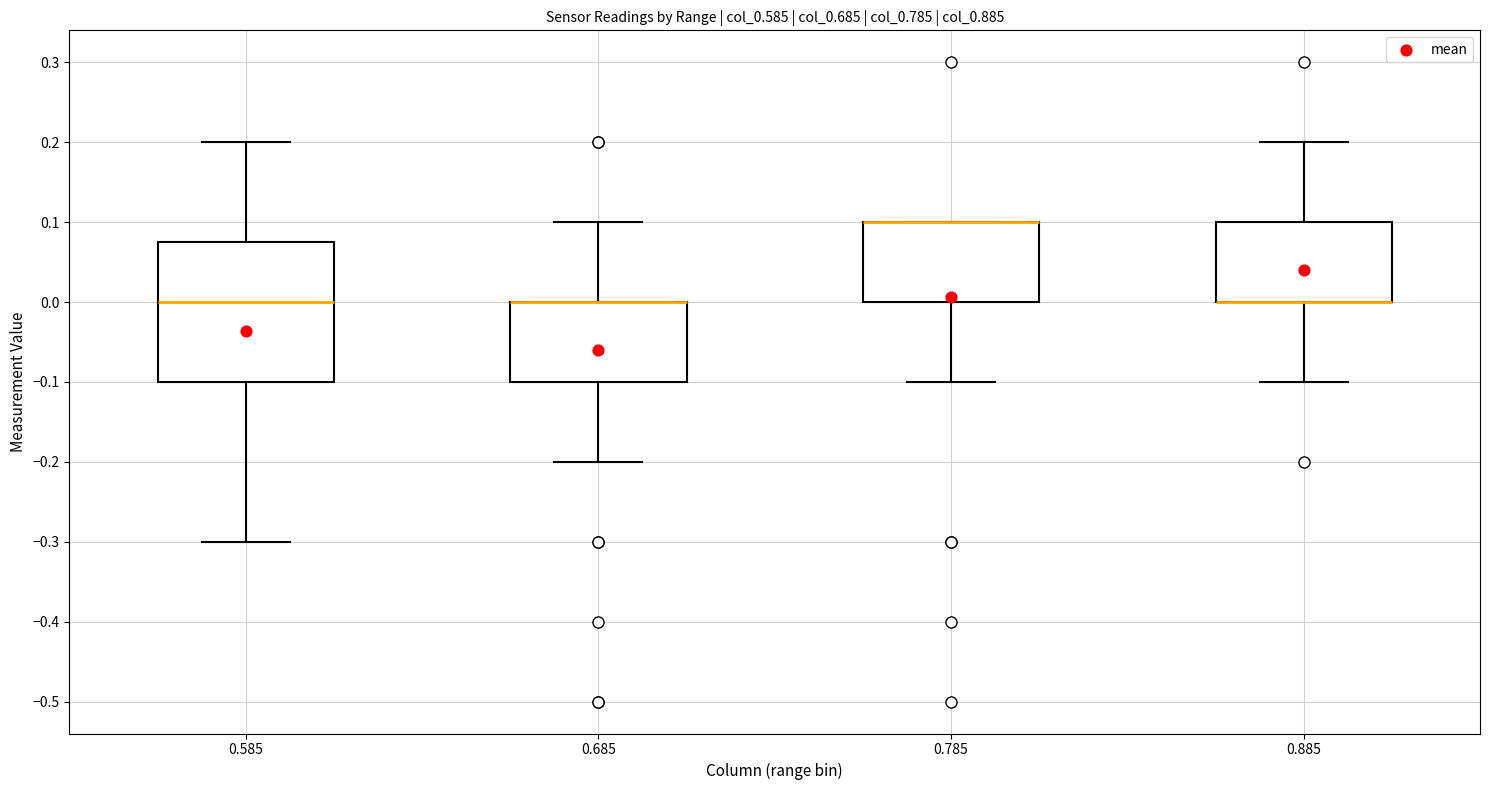

Where is the lower edge of the box at x = 0.785 on the y-axis? The values are not printed on the chart, so give them approximately, as read against the axis.

0.00